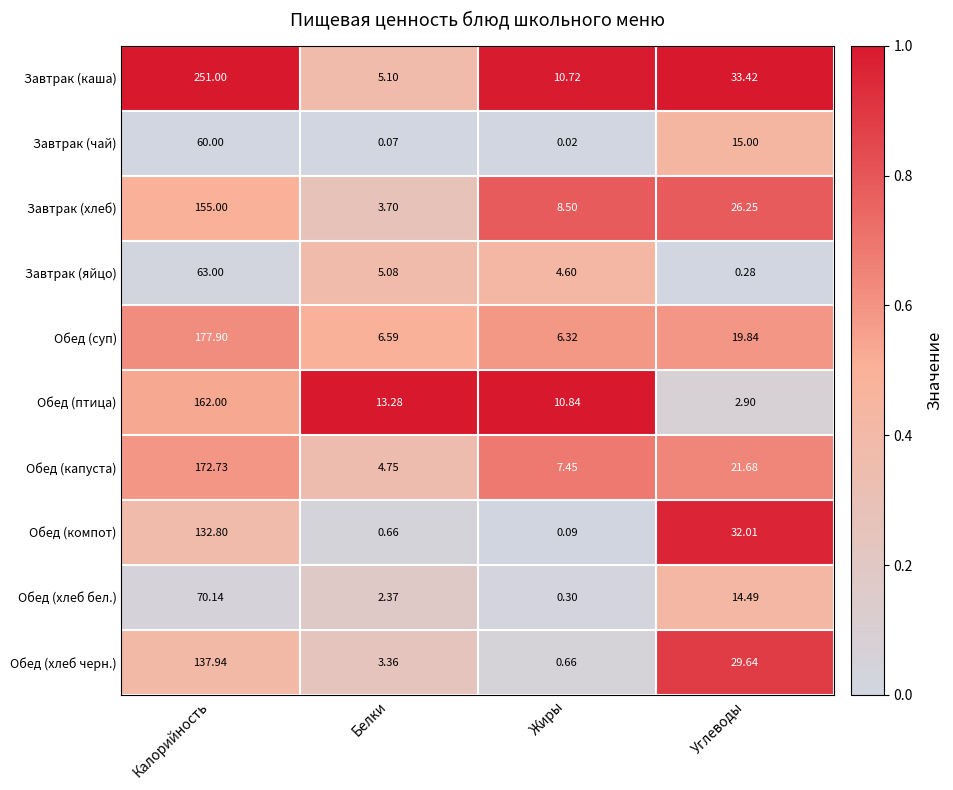

What is the spread (max minus min) of values at Белки?

13.2